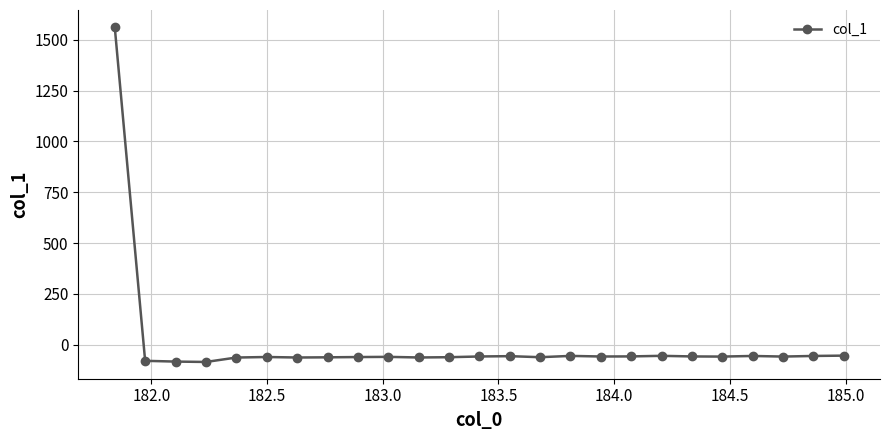

Does the chart have visible grid lines?

Yes